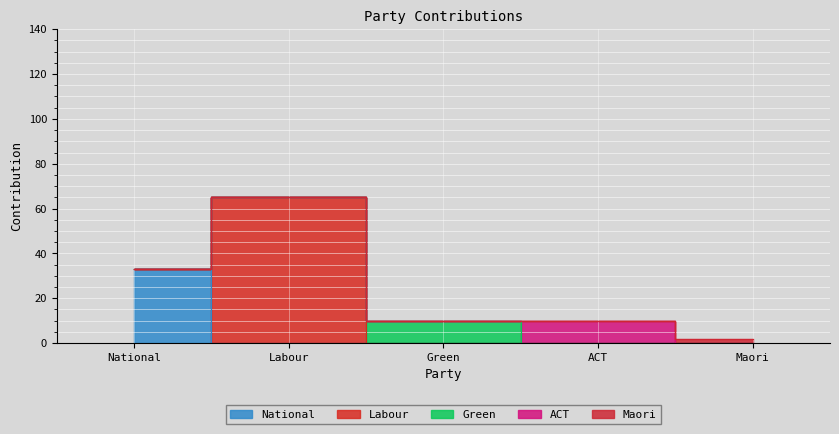

The ACT series shows 0 at Green. True or false?

True